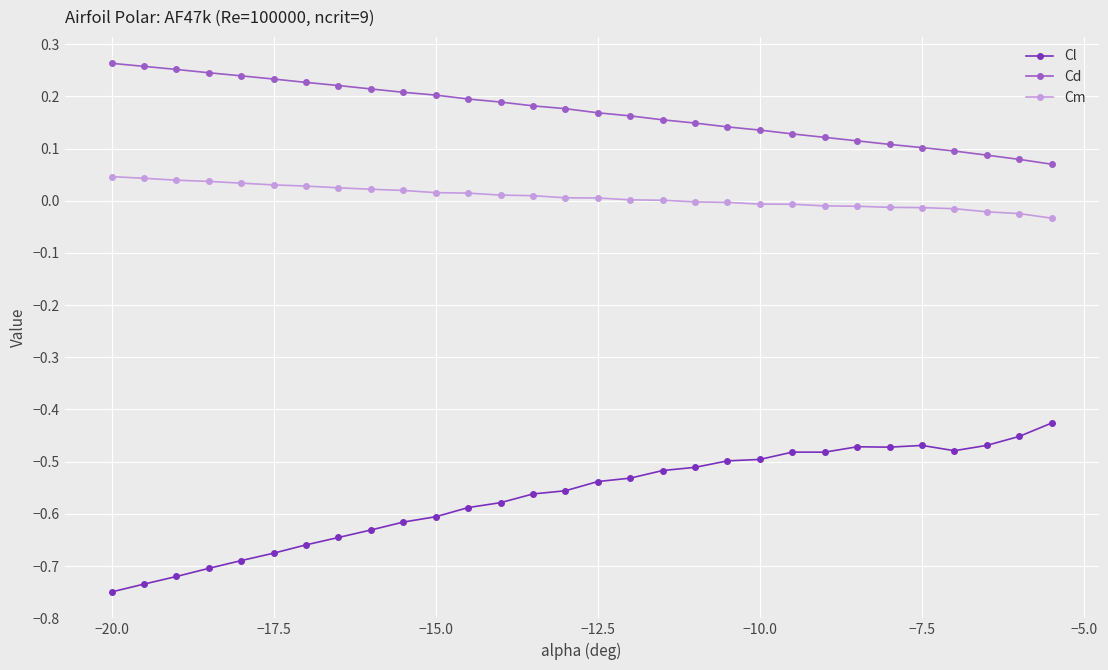

True or false: Cm and Cd cross at least once.

False